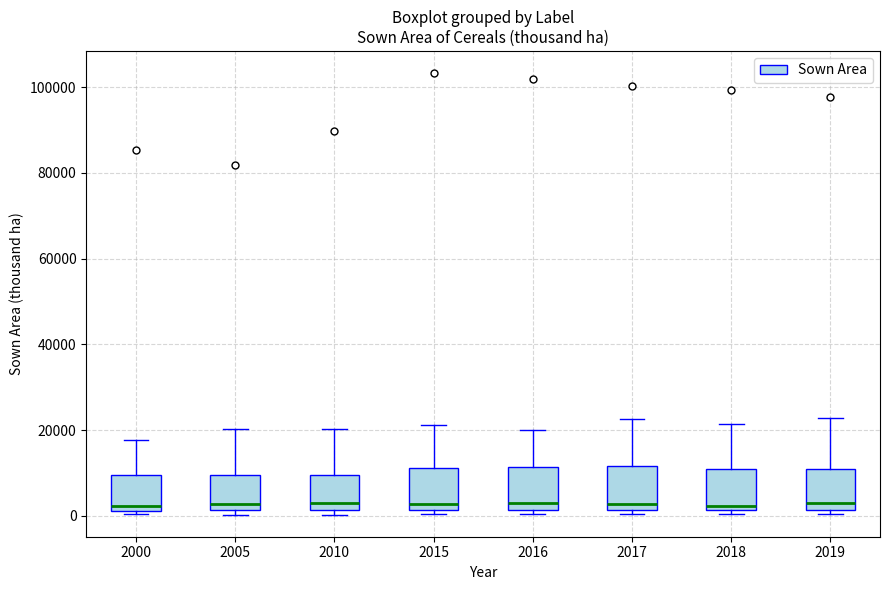

Reading left to right, read every box against the y-axis: the position of its median line, the range the box covers, and the ends of its whiskers. The values are not printed on the chart, so give them approximately, as read against the axis.

2000: median 2000 (just above the box's lower edge), box 2000 to 10000, whiskers 0 to 18000
2005: median 2000 (just above the box's lower edge), box 2000 to 10000, whiskers 0 to 20000
2010: median 2000 (just above the box's lower edge), box 2000 to 10000, whiskers 0 to 20000
2015: median 2000 (just above the box's lower edge), box 2000 to 12000, whiskers 0 to 22000
2016: median 4000, box 2000 to 12000, whiskers 0 to 20000
2017: median 2000 (just above the box's lower edge), box 2000 to 12000, whiskers 0 to 22000
2018: median 2000 (just above the box's lower edge), box 2000 to 10000, whiskers 0 to 22000
2019: median 2000 (just above the box's lower edge), box 2000 to 10000, whiskers 0 to 22000